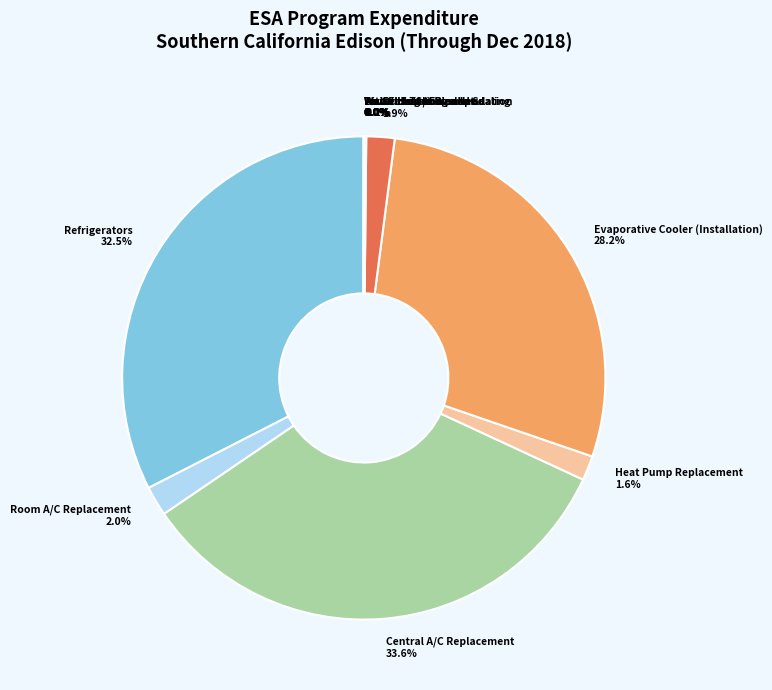

Which category has the biggest portion of the pie?

Central A/C Replacement